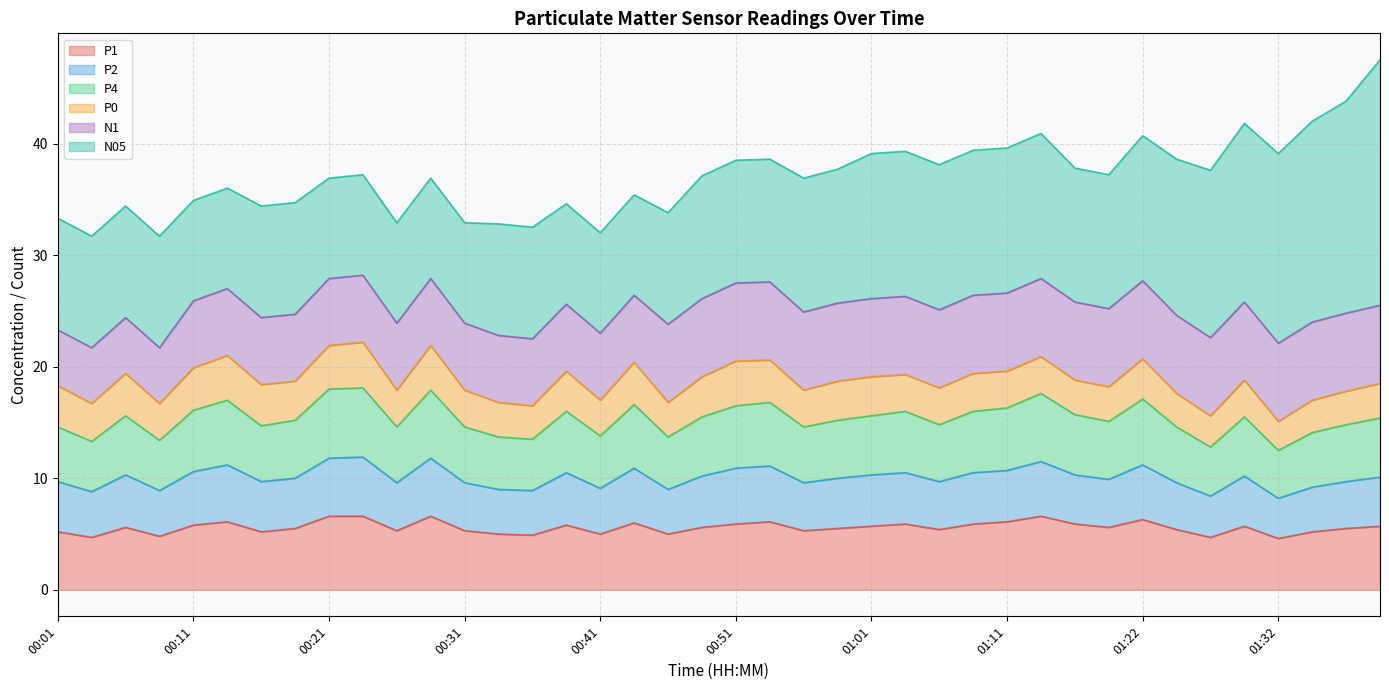

How many data points does each series have?

40